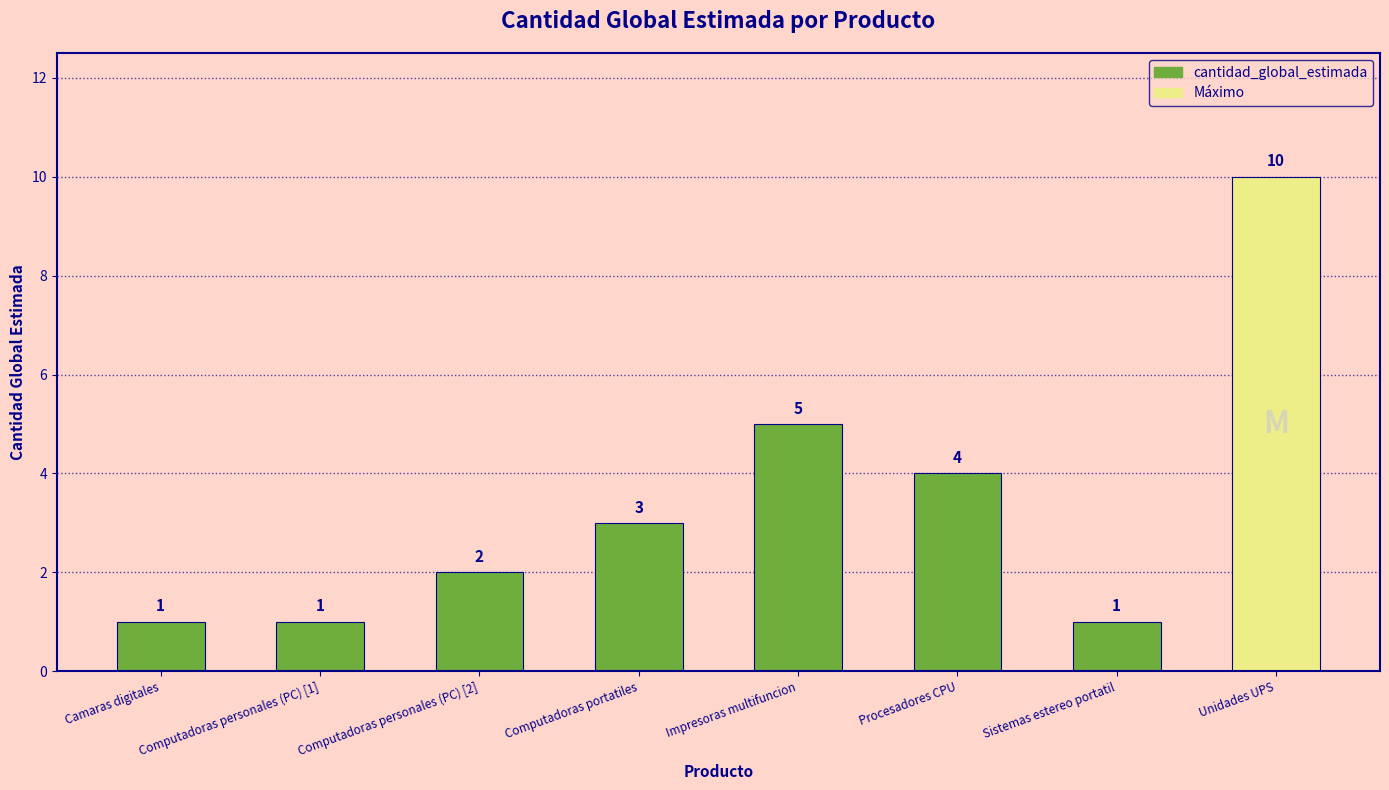

At which category does the chart reach its peak across all series?

Unidades UPS